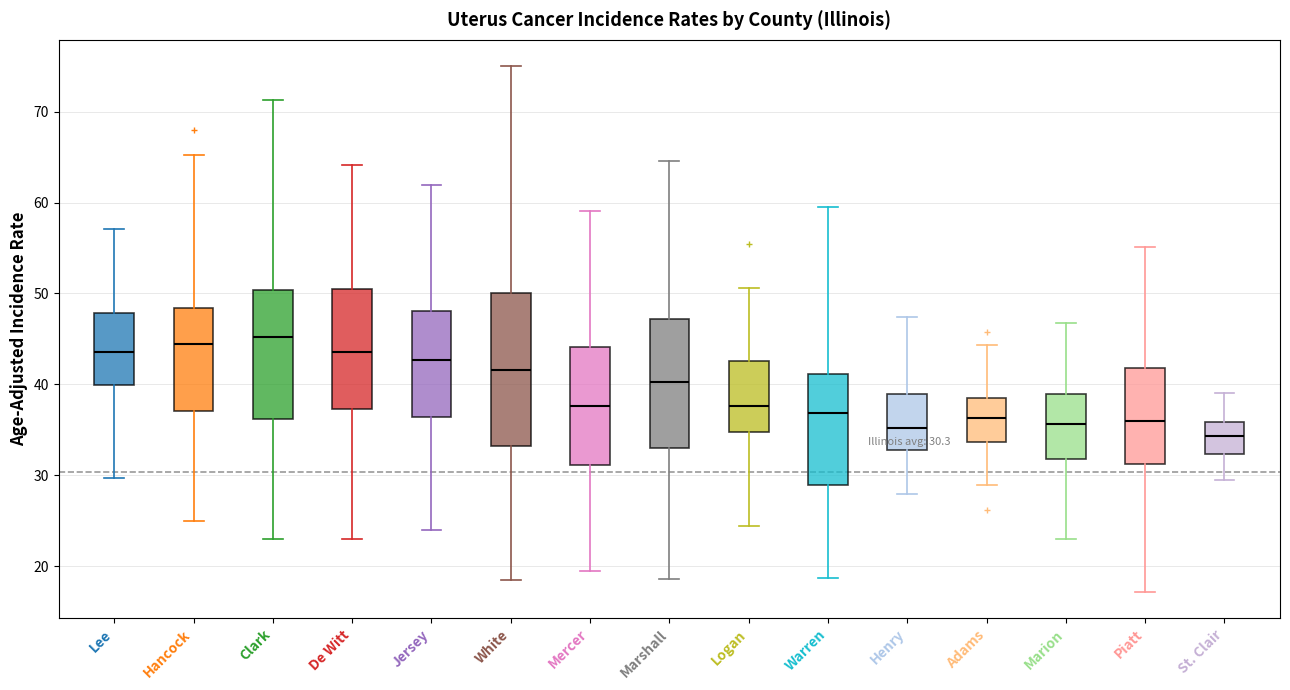

Which box is the tallest, from its lower edge to its upper edge?

White